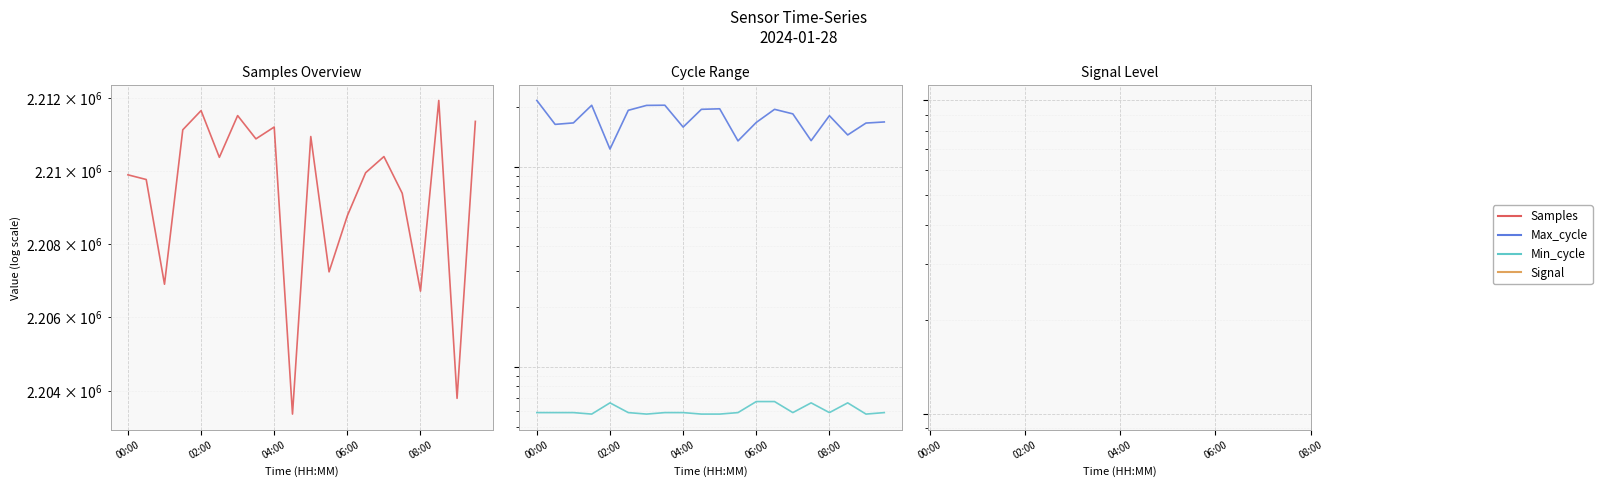

True or false: Signal and Min_cycle intersect in this chart.

False